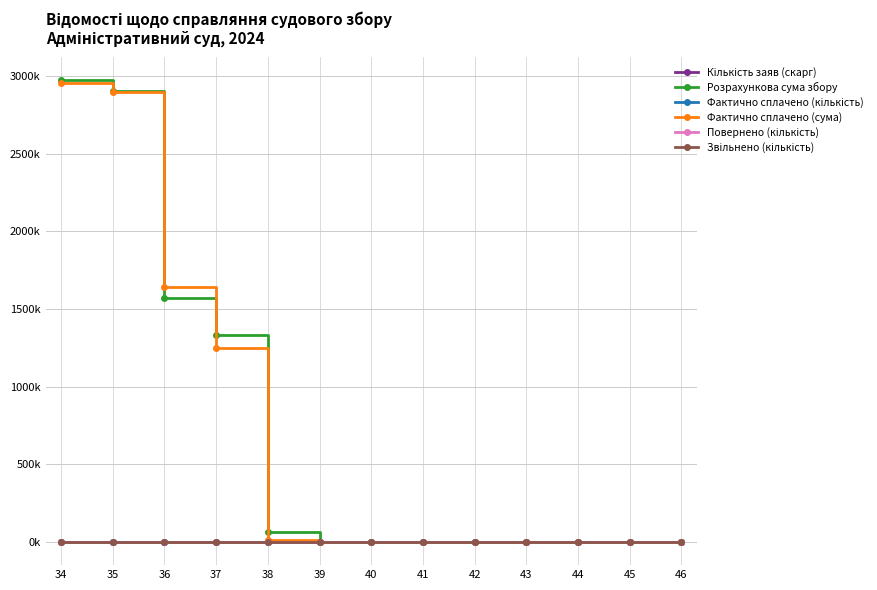

Is this an area chart (filled region under the line)?

No